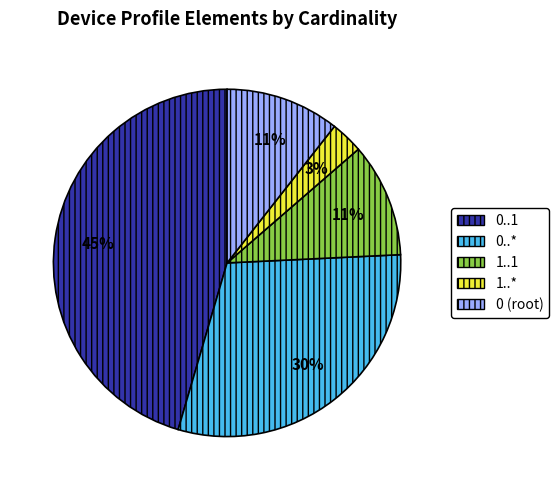

Count the number of slices in the pie.

5